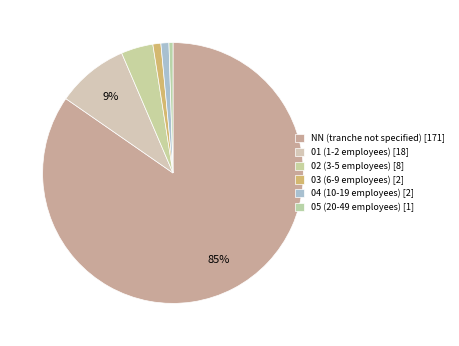

Which slice is the largest?

NN